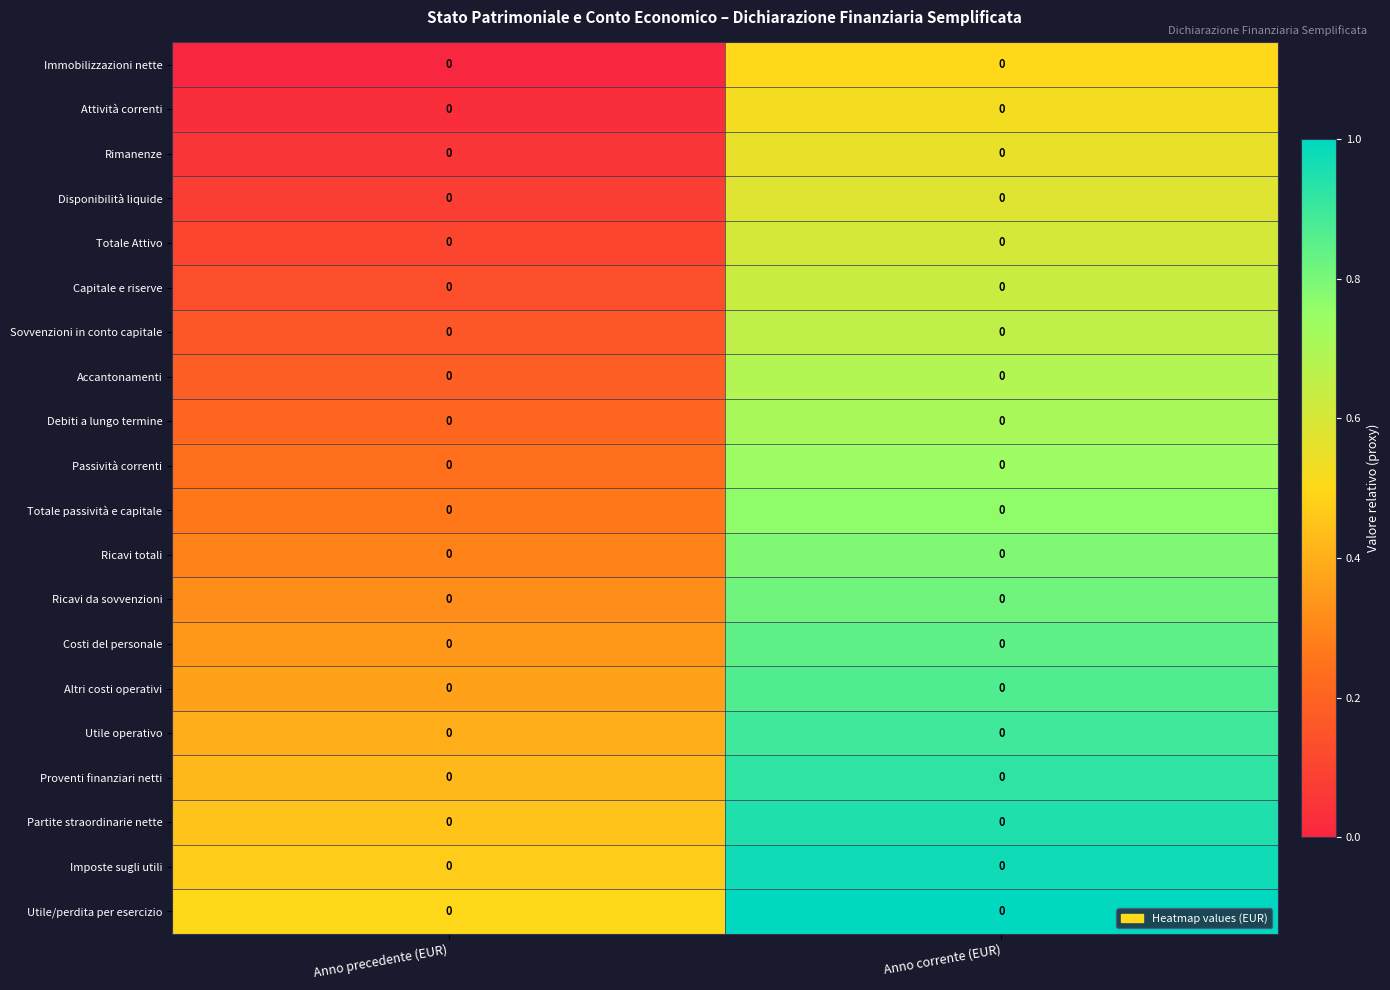

Which has a higher value, Anno precedente (EUR) or Anno corrente (EUR)?

Anno corrente (EUR)